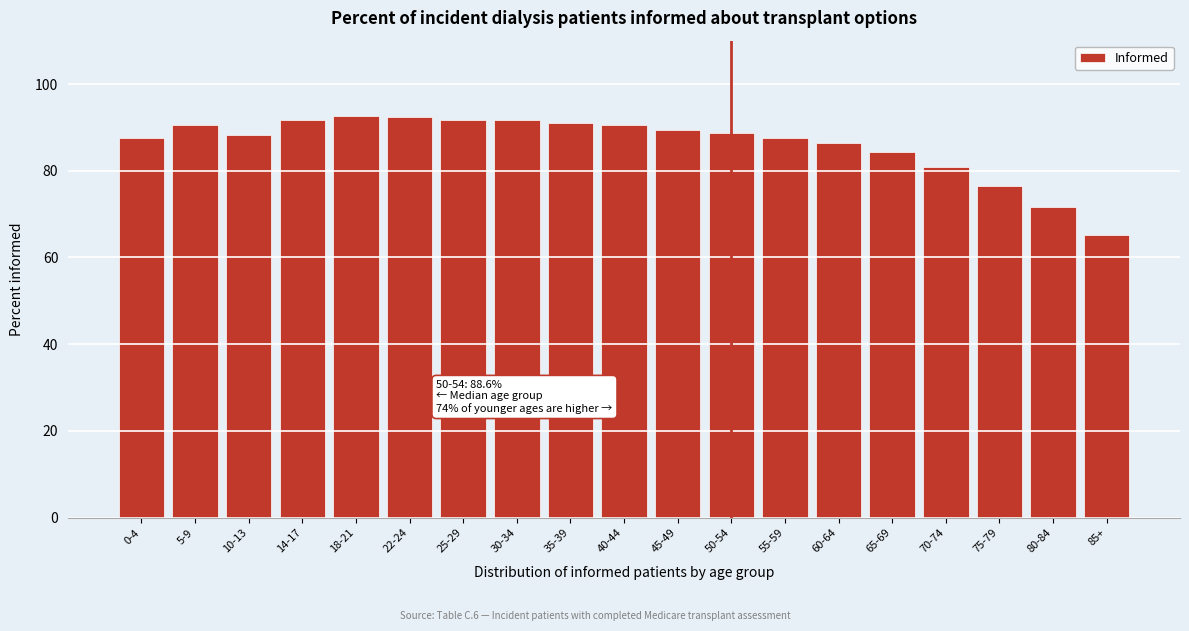

What value does the data have at 55-59?

87.6